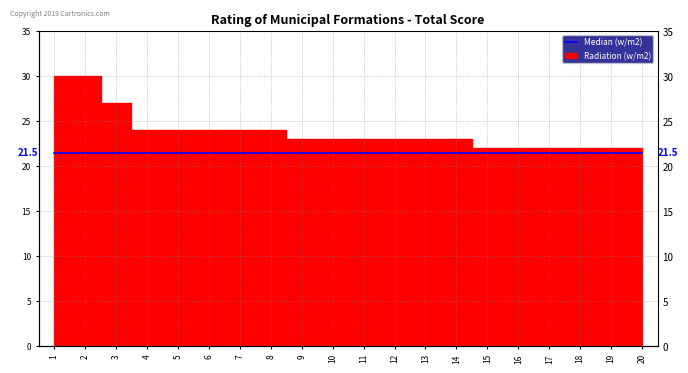

Reading left to right, what are all the values shown in this chart?

30	30	27	24	24	24	24	24	23	23	23	23	23	23	22	22	22	22	22	22